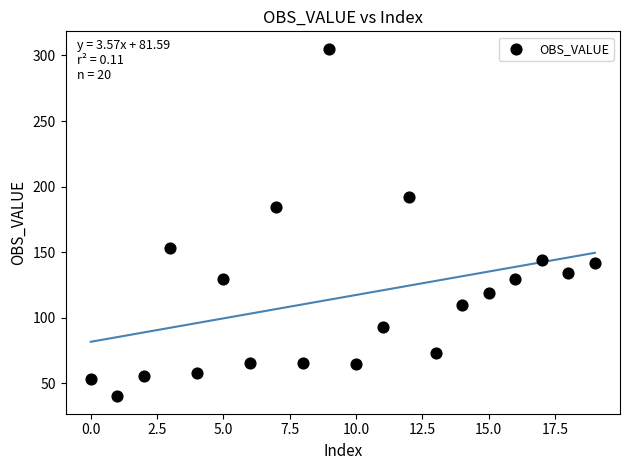

What Y value in the scatter plot is closest to 172?

184.2